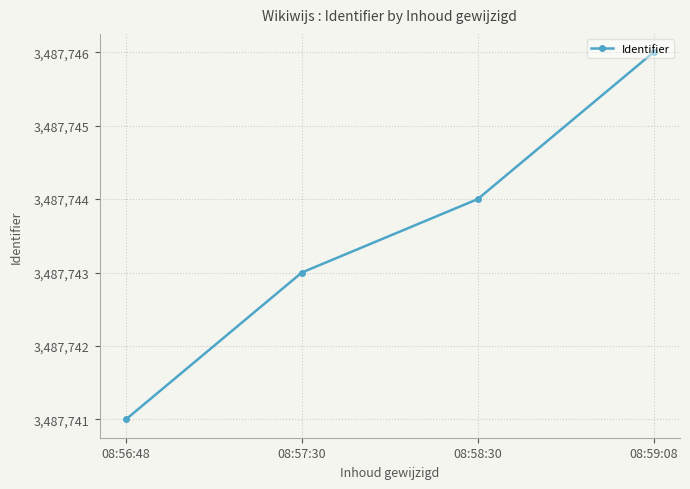

True or false: the data has more than 1 interior local peaks.

False